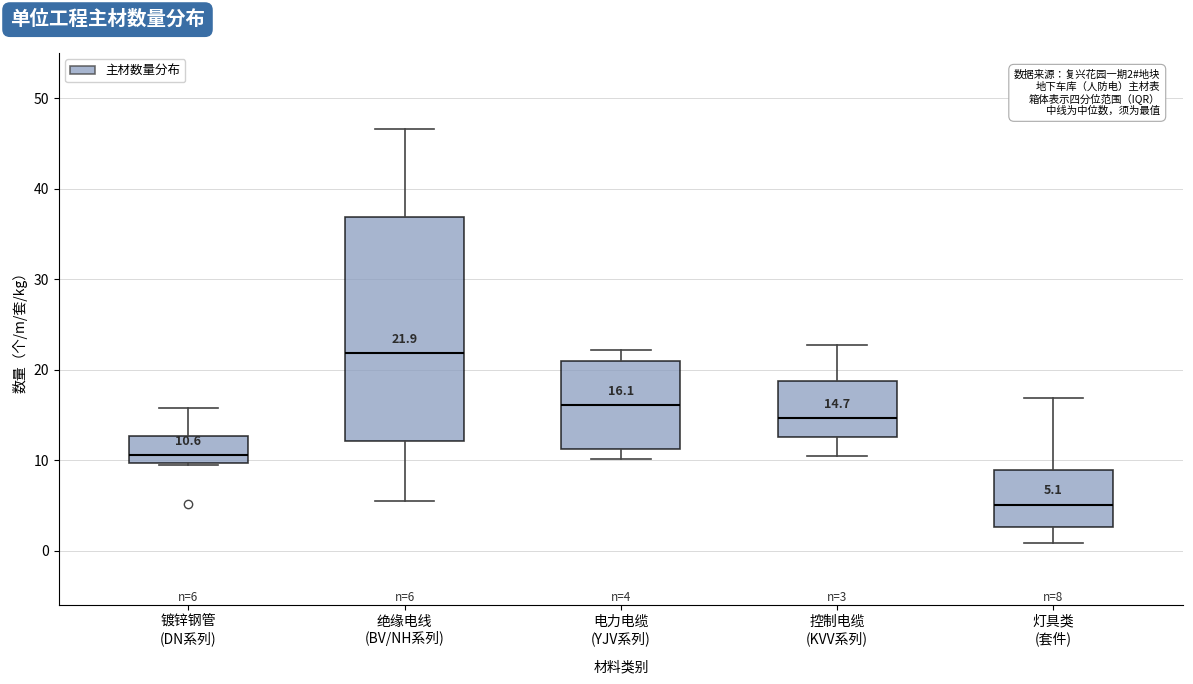

Which box is the tallest, from its lower edge to its upper edge?

绝缘电线 (BV/NH系列)